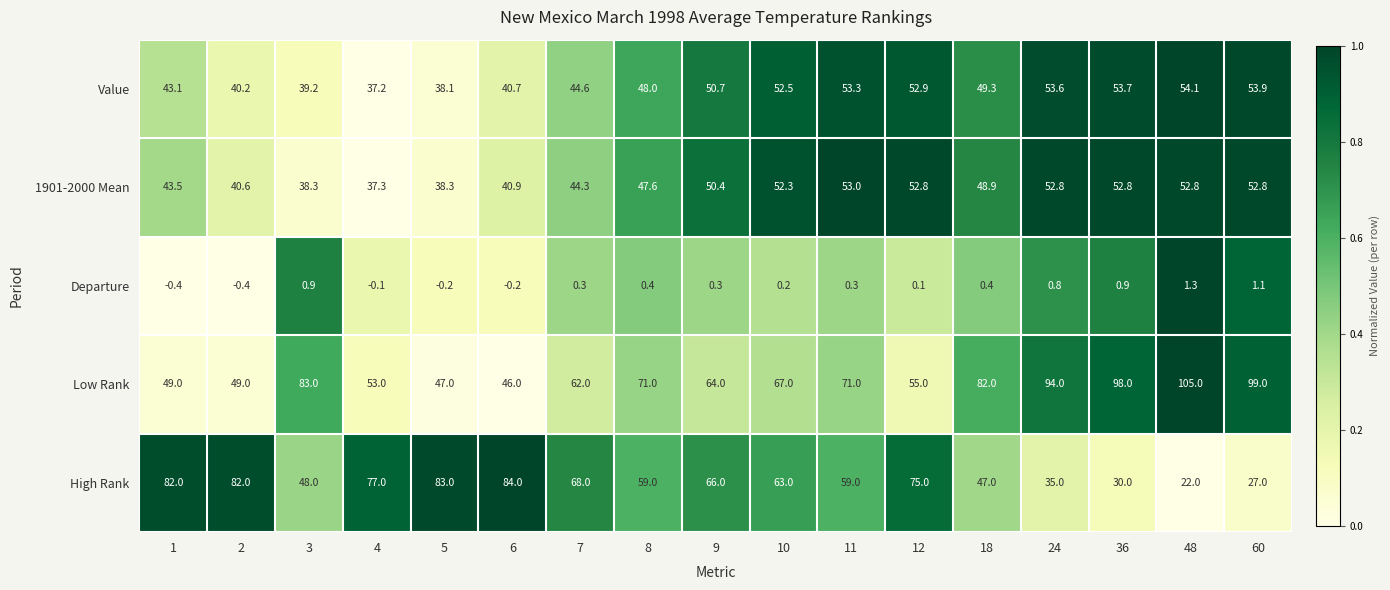

Is the value of High Rank at 7 greater than the value of Low Rank at 24?

No